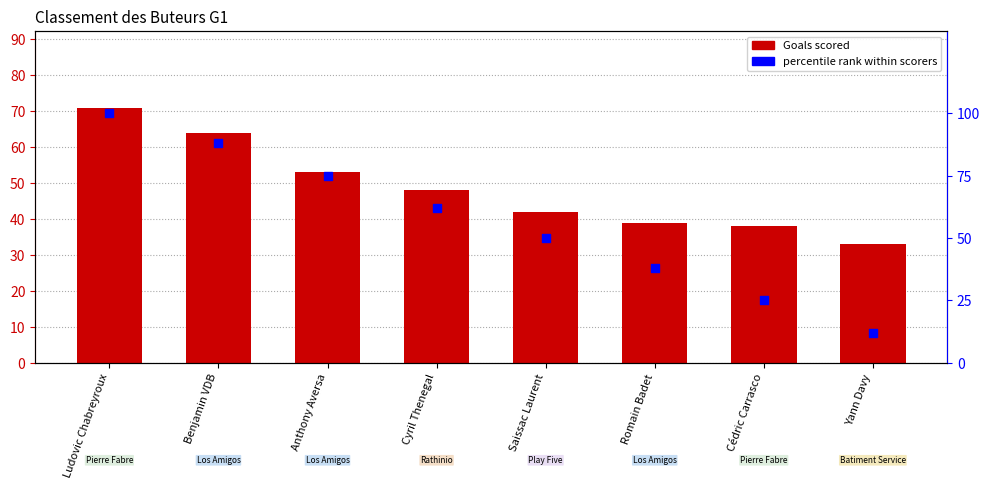

Which series has the largest total across all categories?

percentile rank within scorers